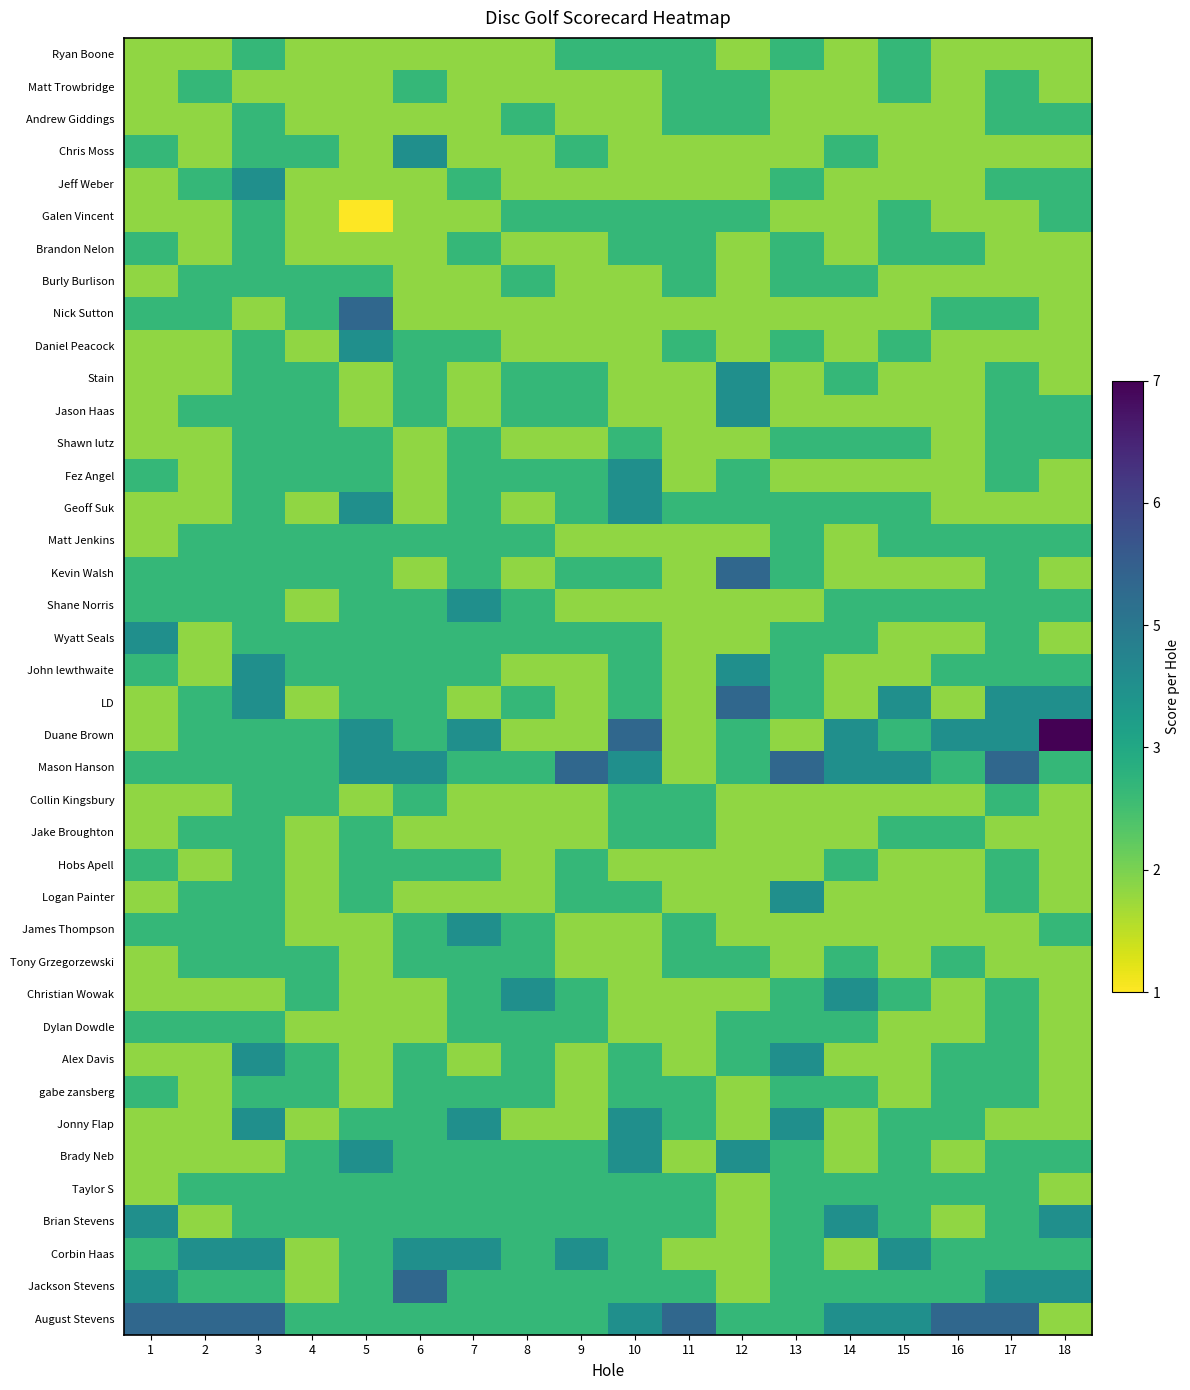

What is the spread (max minus min) of values at 11?

3